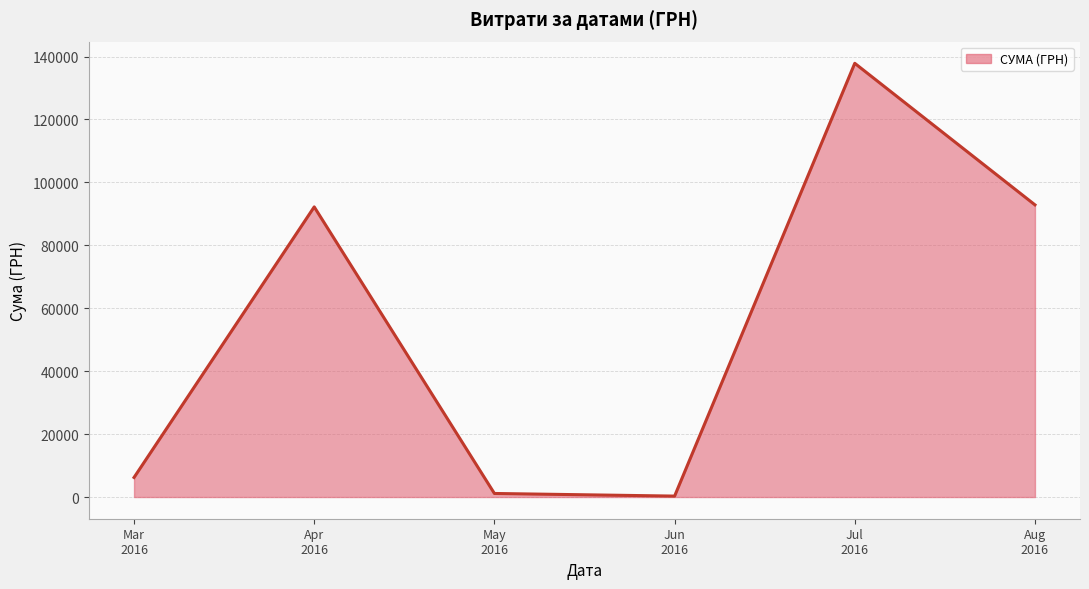

Where is the data nearest to the value 69071?

Apr
2016